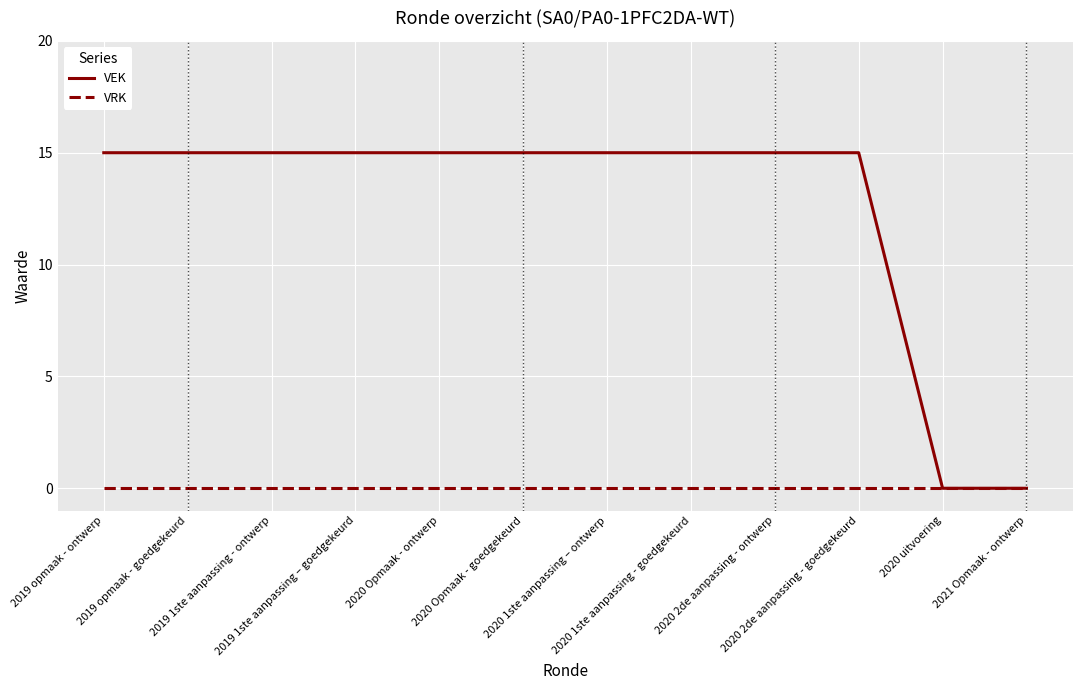

Count the number of data series in this chart.

2